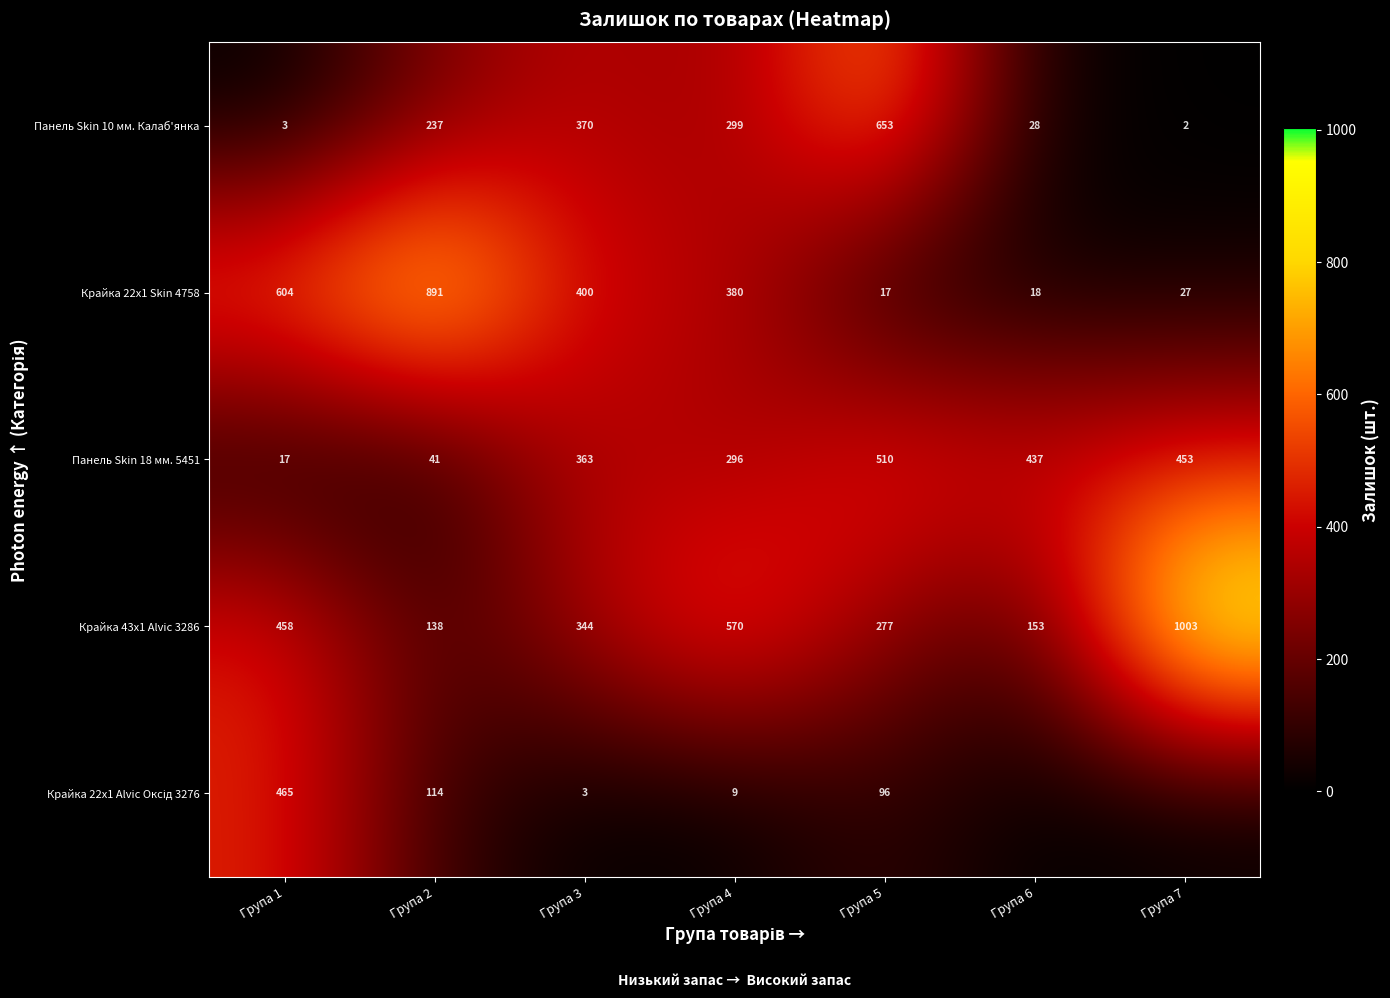

At which category is the sum across all series the highest?

Група 4